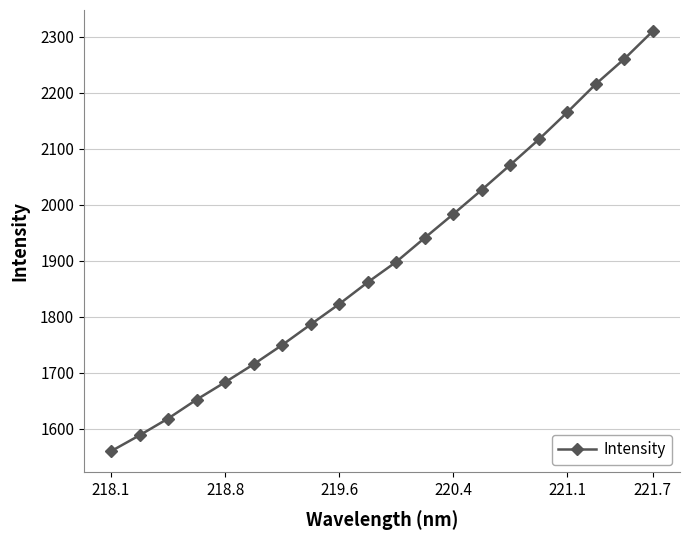

What is the difference between the maximum and minimum values?

750.3